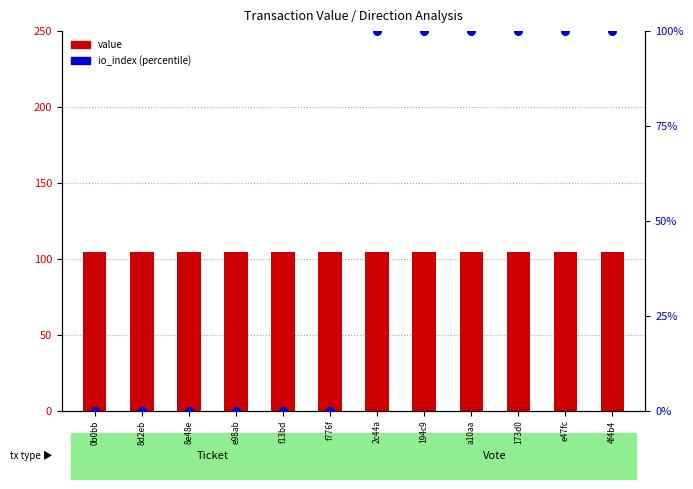

Is the value of value at 8d2eb greater than the value of io_index (percentile) at 2c44a?

Yes